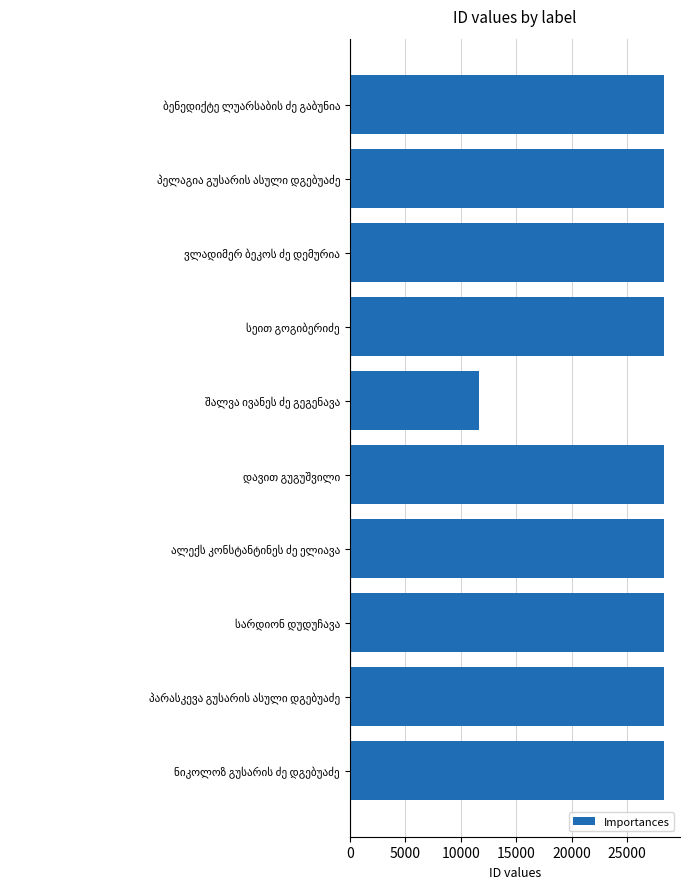

How many categories are shown in the chart?

10